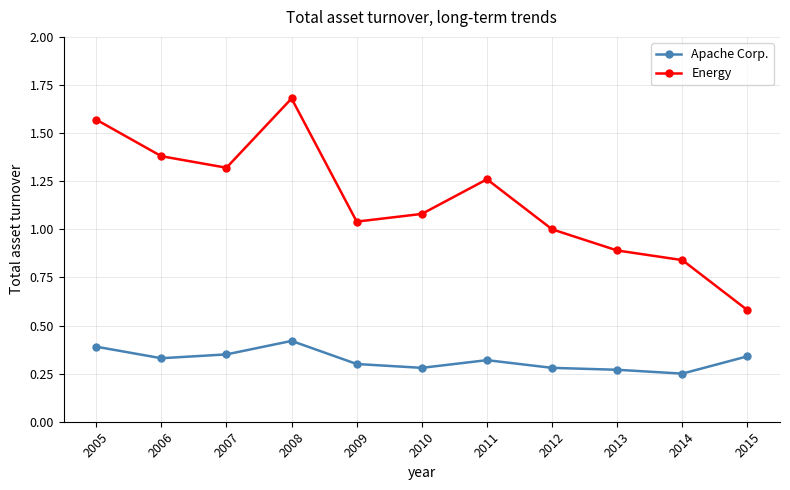

How many data points does each series have?

11